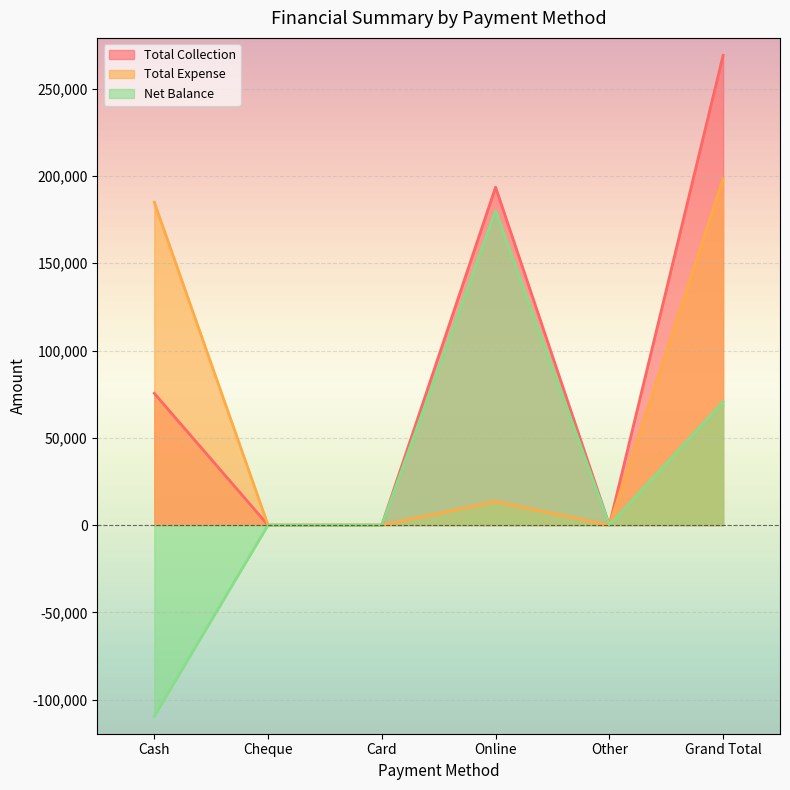

Between Online and Grand Total, which is larger?

Grand Total